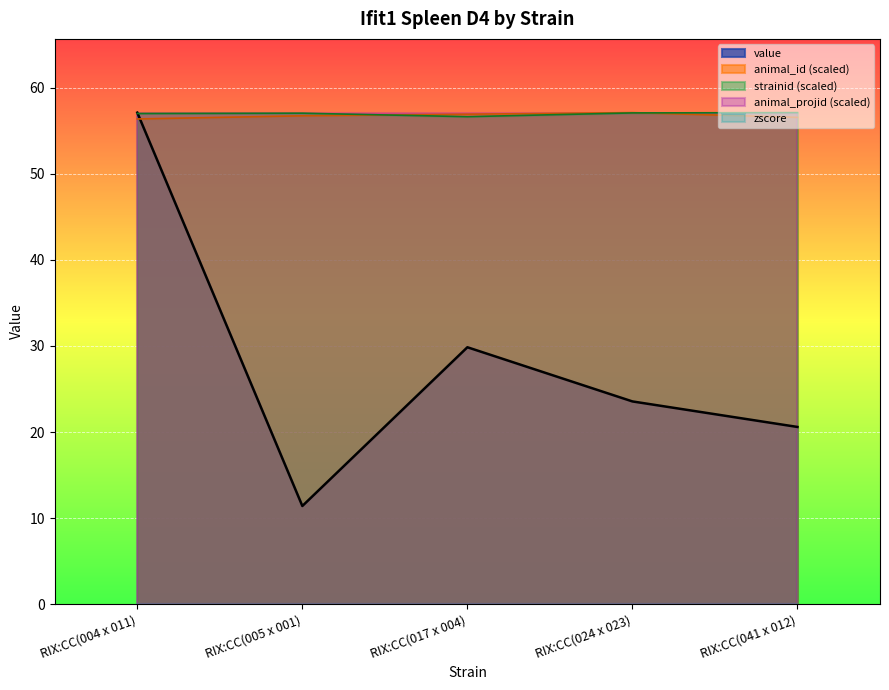

What position from the right is RIX:CC(041 x 012)?

1